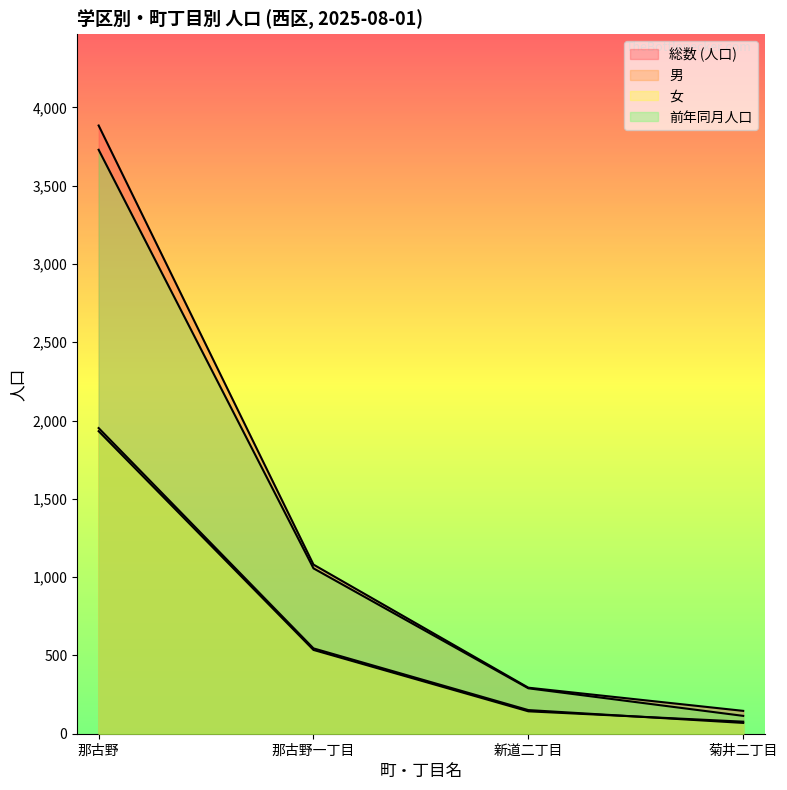

Where does the 総数 (人口) series first go above 1080?

那古野